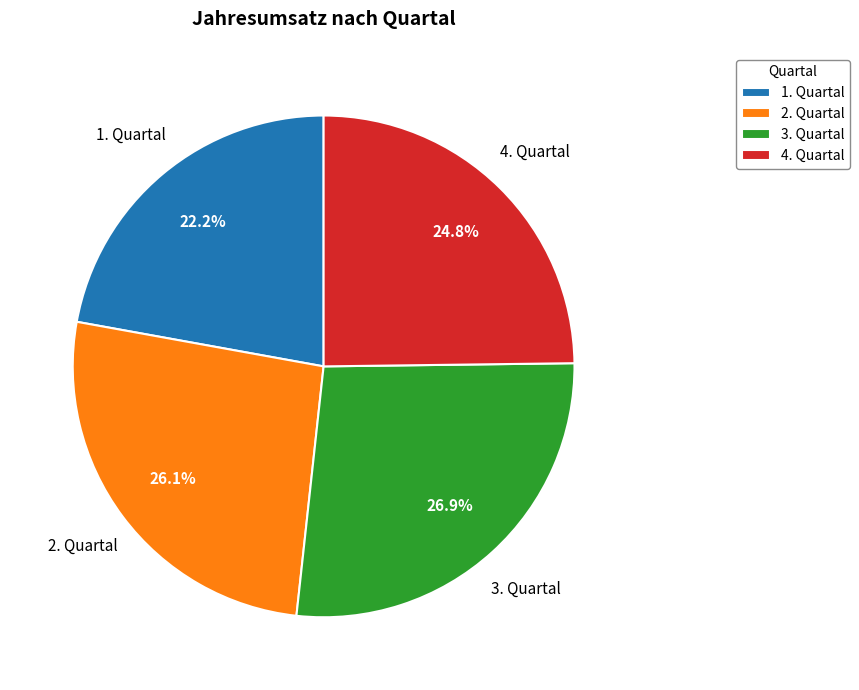

What portion of the pie excludes 2. Quartal?

73.9%